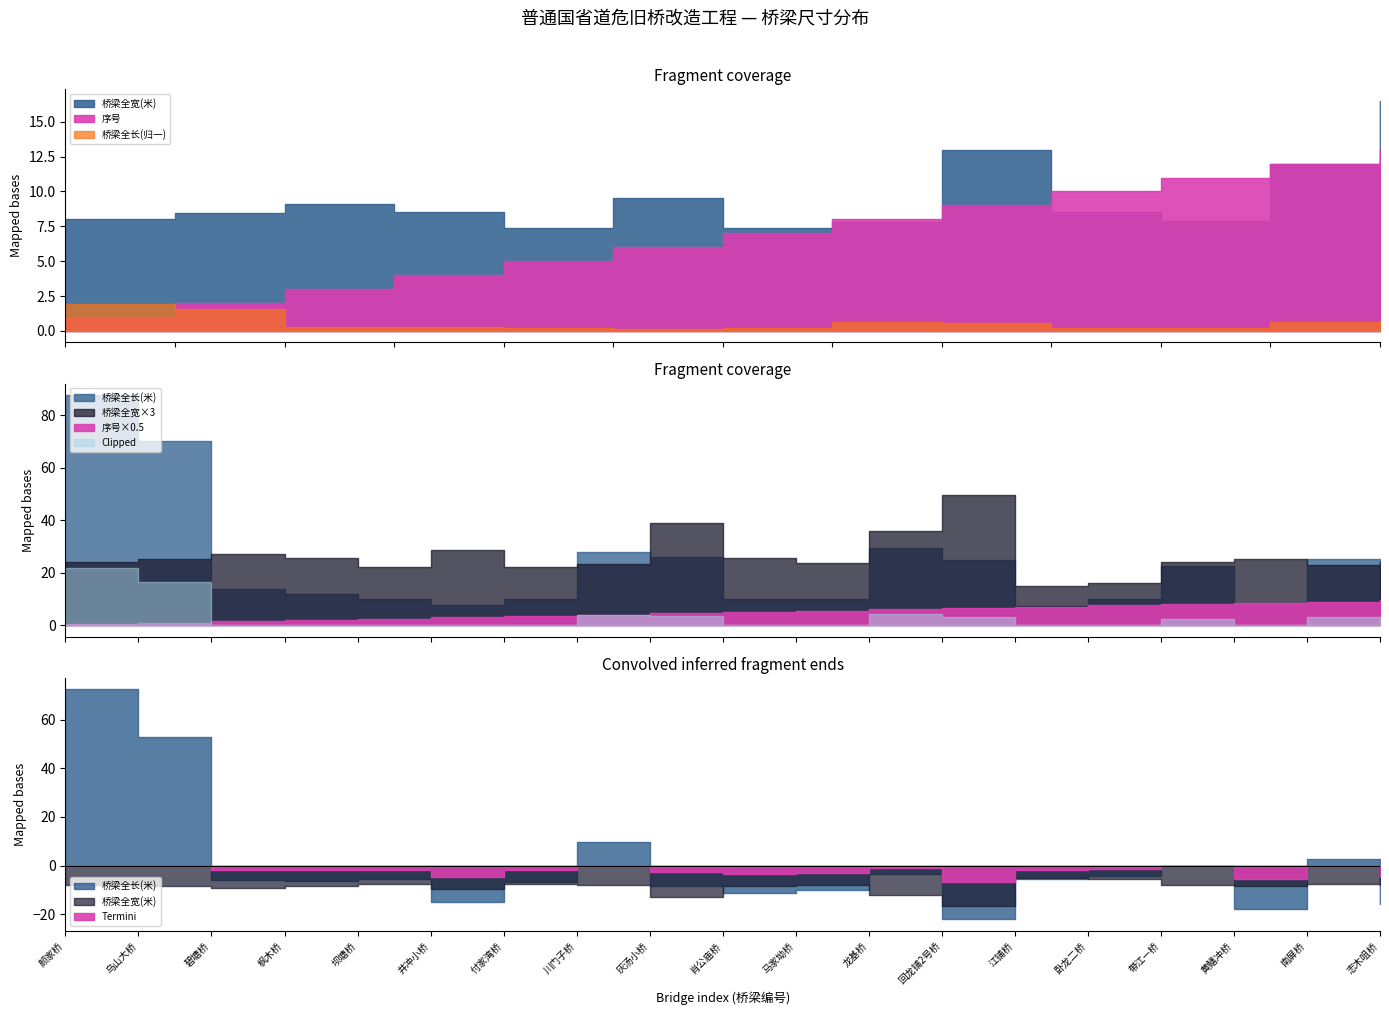

Which series has the largest total across all categories?

桥梁全长(米)